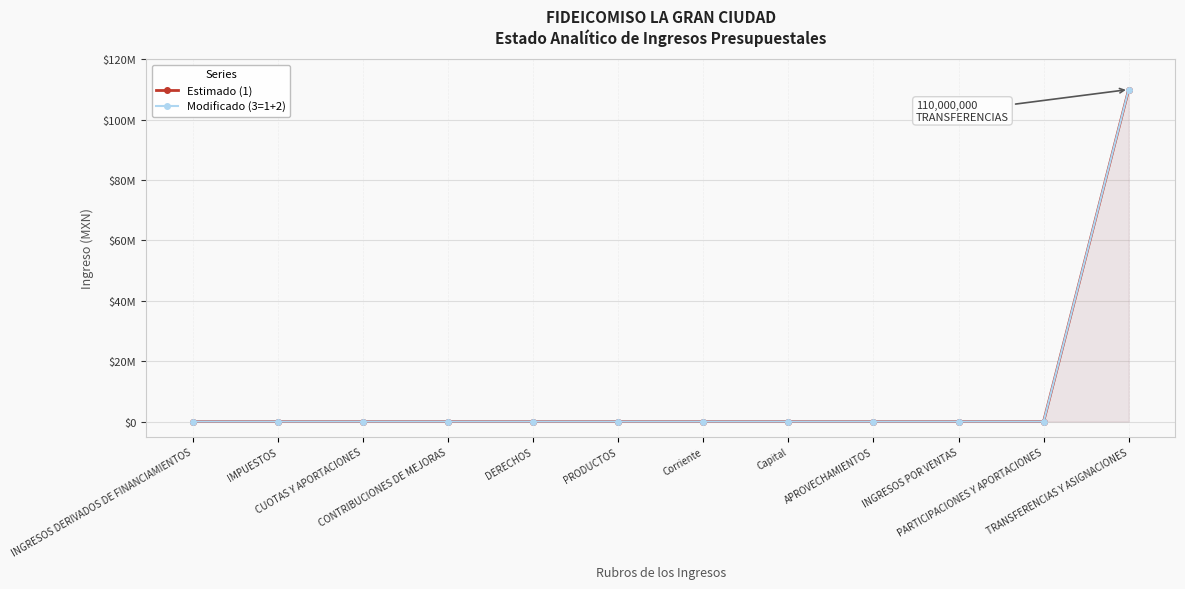

True or false: Modificado (3=1+2) and Estimado (1) intersect in this chart.

False